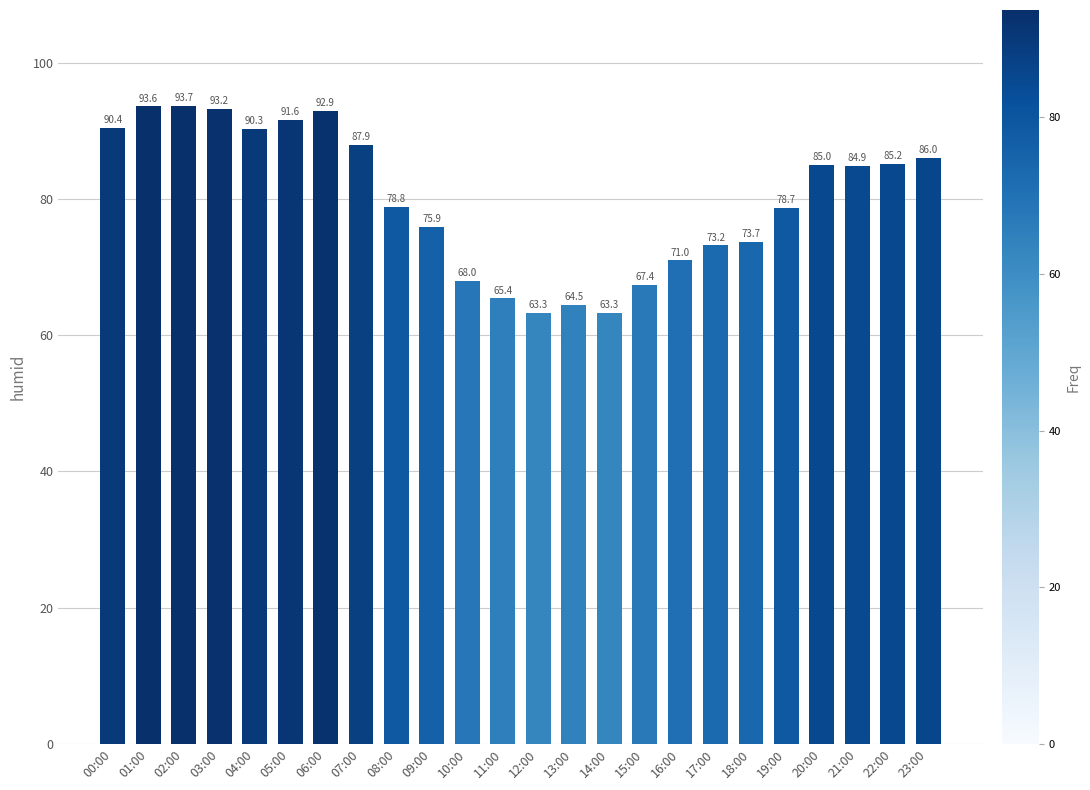

Which label corresponds to the largest value in the chart?

02:00